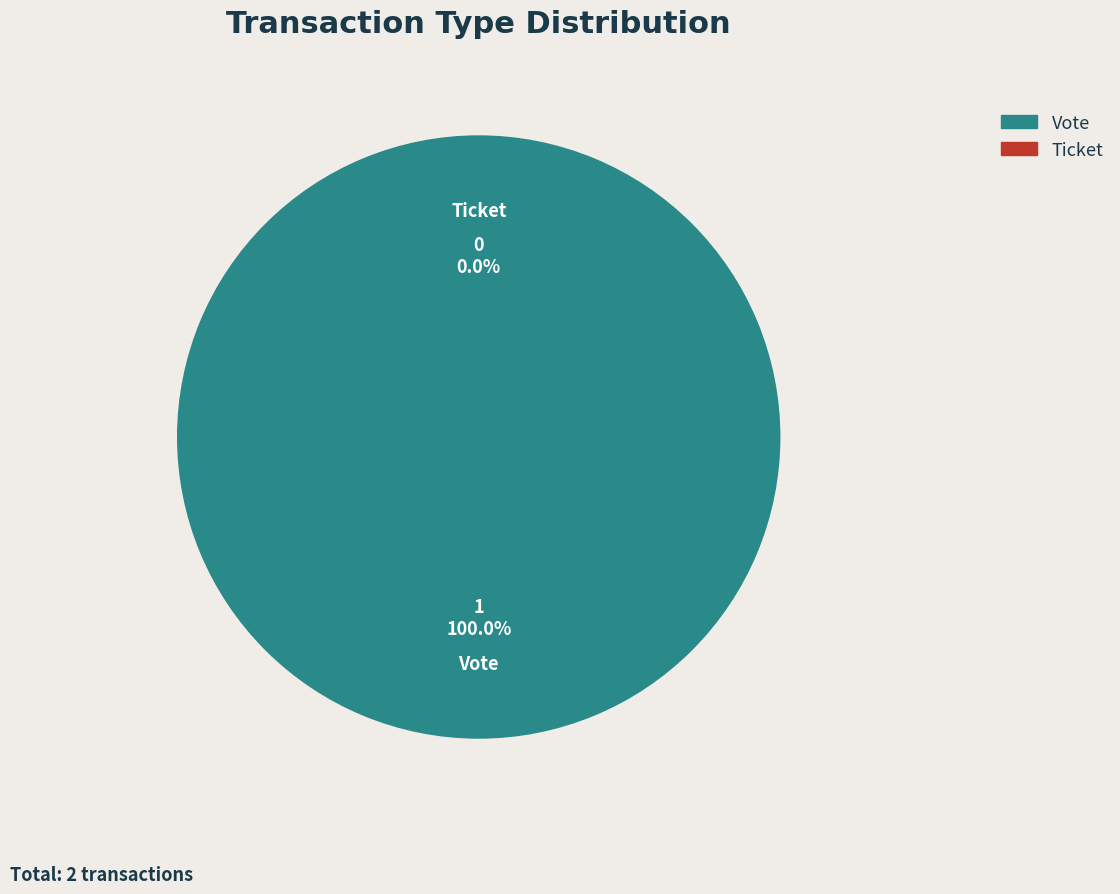

To the nearest percent, what portion does Vote represent?

100%